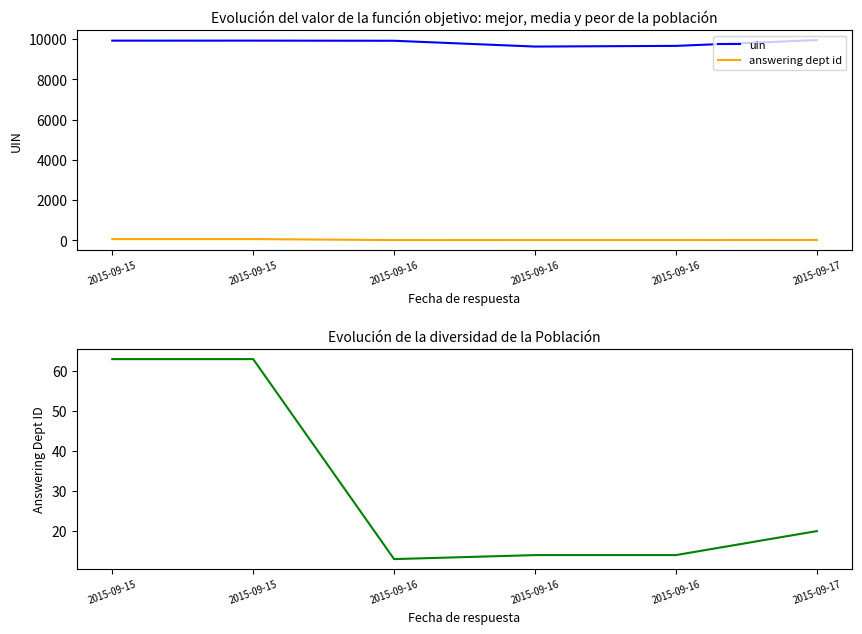

Is it true that answering dept id equals 25 at 2015-09-15?

False